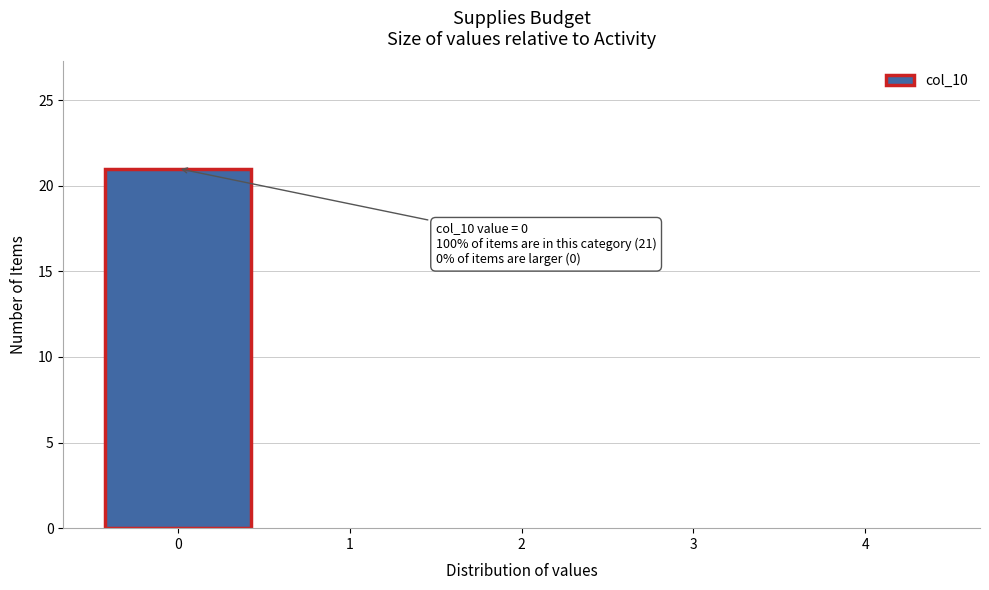

Reading left to right, list all the values displayed in this chart.

0=21	1=0	2=0	3=0	4=0